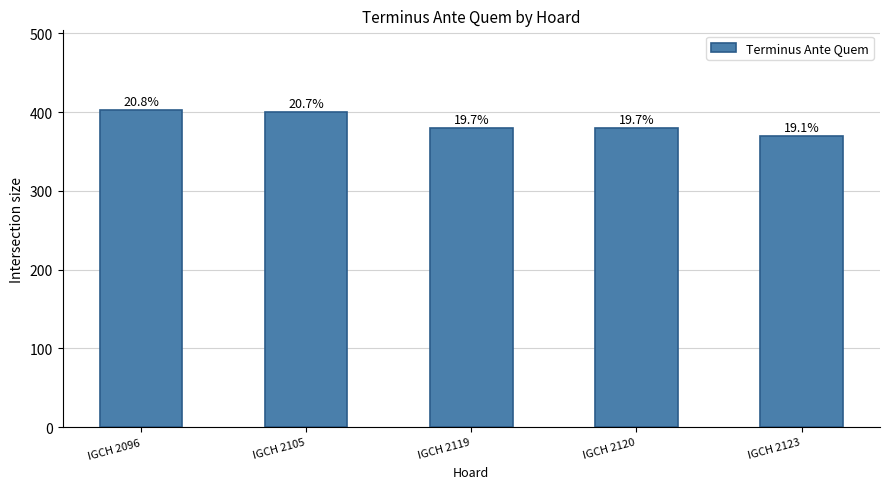

What is the change in value from IGCH 2096 to IGCH 2123?

-33